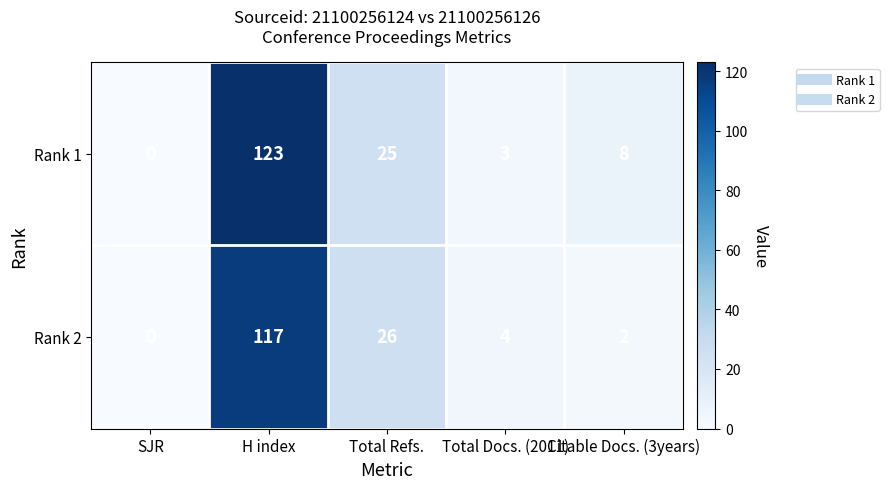

How many values in the Rank 2 series are below 4?

2